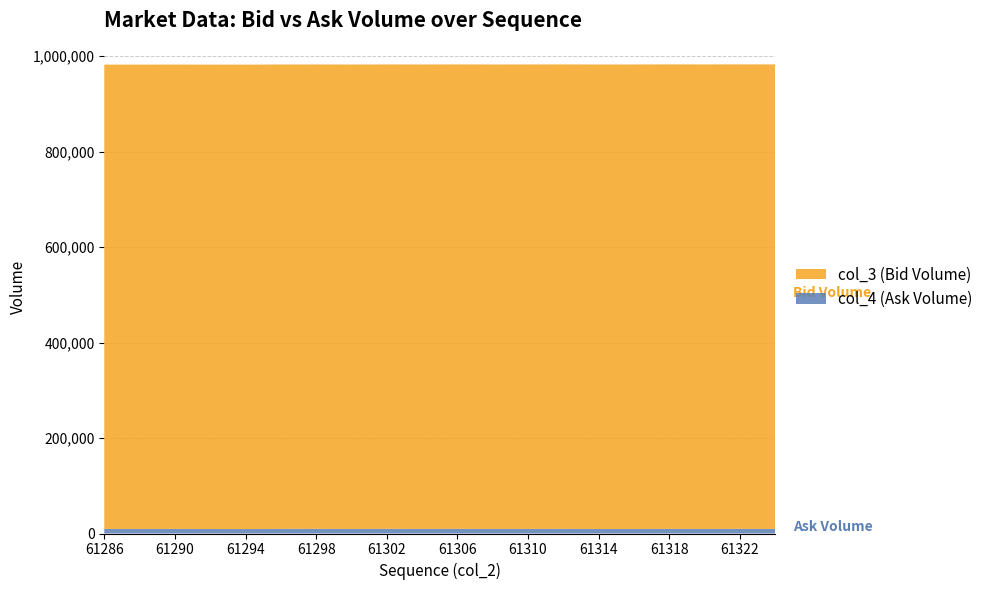

Reading left to right, extract all data points from this chart.

col_3 (Bid Volume): 61286=972938	61288=972960	61290=972983	61292=973006	61294=973028	61296=973051	61298=973073	61300=973096	61302=973118	61304=973141	61306=973163	61308=973186	61310=973209	61312=973231	61314=973254	61316=973276	61318=973299	61320=973321	61322=973344	61324=973367
col_4 (Ask Volume): 61286=9574	61288=9488	61290=9576	61292=9425	61294=9350	61296=9654	61298=9699	61300=9541	61302=9709	61304=9604	61306=9709	61308=9565	61310=9582	61312=9663	61314=9463	61316=9490	61318=9668	61320=9550	61322=9685	61324=9537